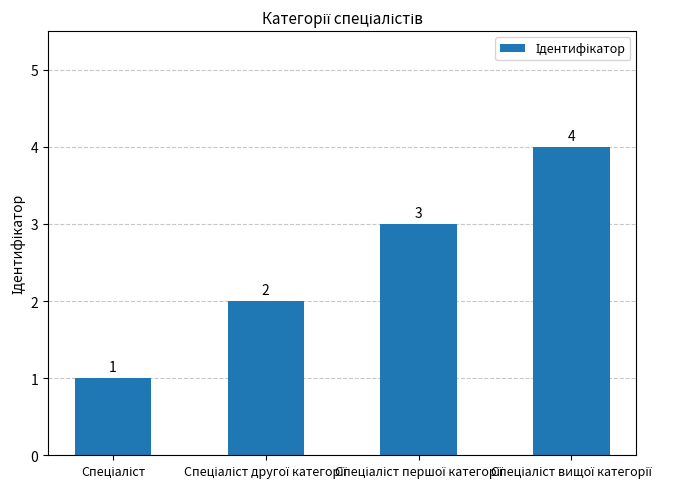

What is the maximum value shown in the chart?

4